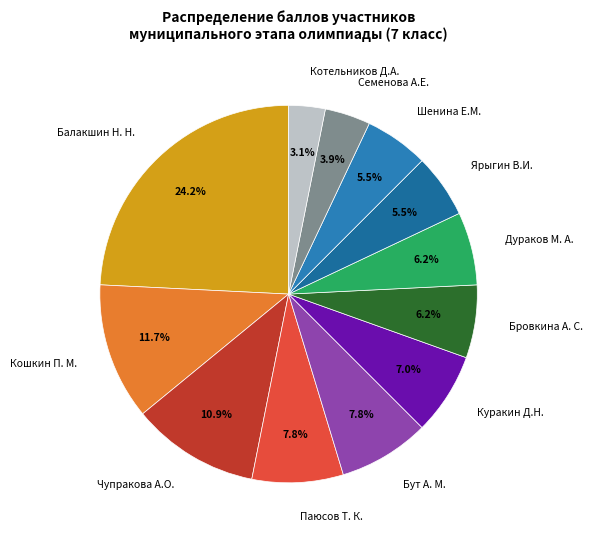

To the nearest percent, what is the difference between the Шенина Е.М. and Куракин Д.Н. slice percentages?

2%